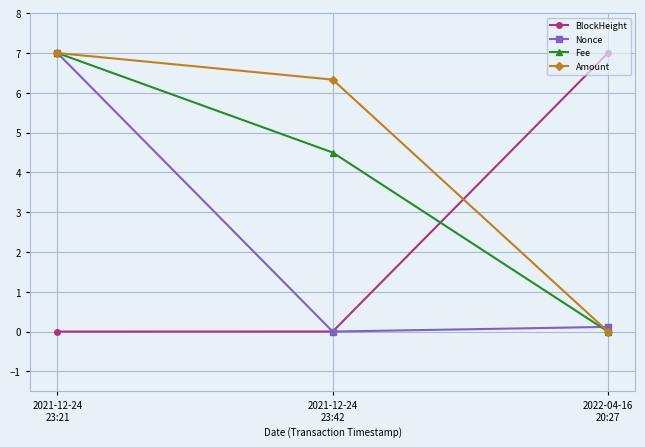

What is the difference between the maximum and second lowest values in the Fee series?

2.5